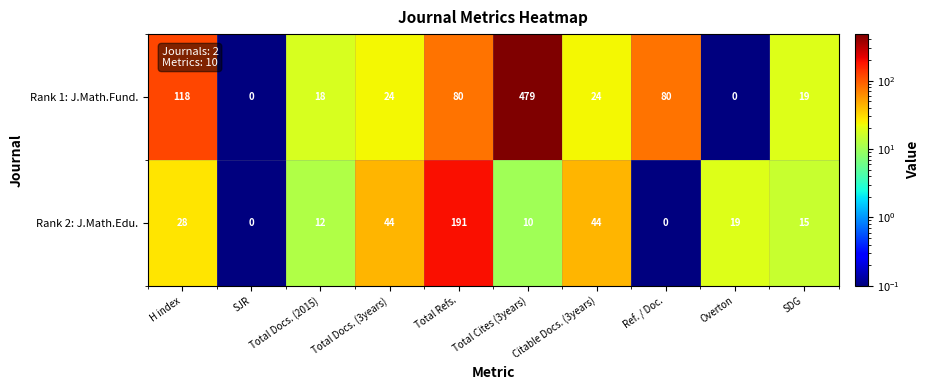

How many categories are shown in the chart?

10